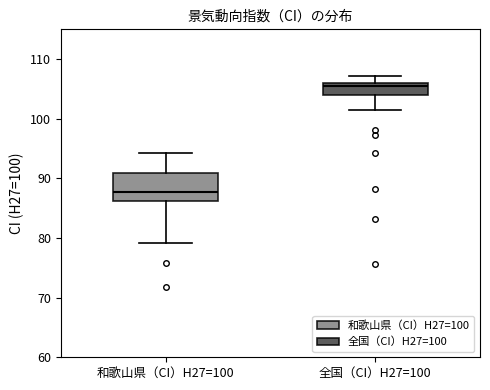

Which box has the highest median line?

全国（CI）H27=100